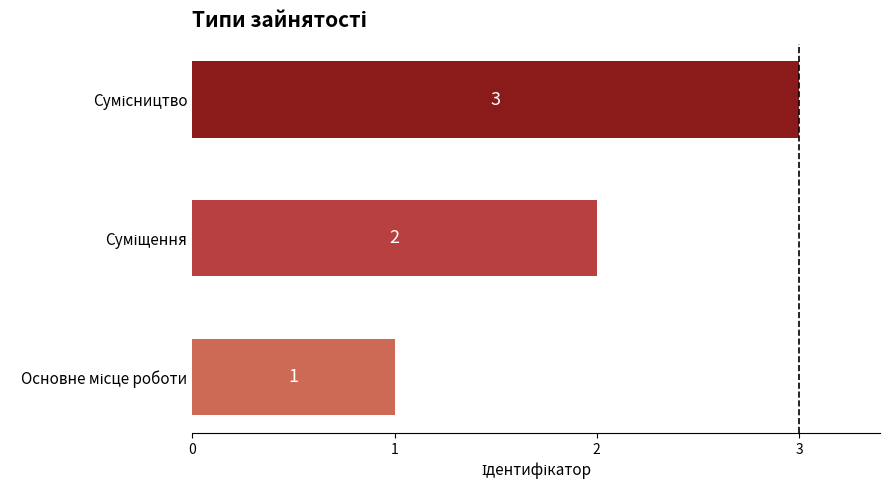

How many bars are there in total?

3